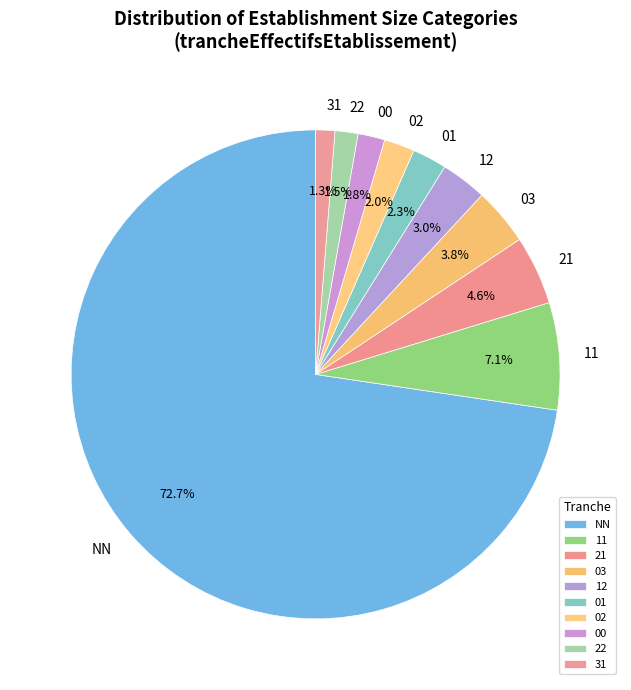

How much of the chart is everything except 01?

97.7%